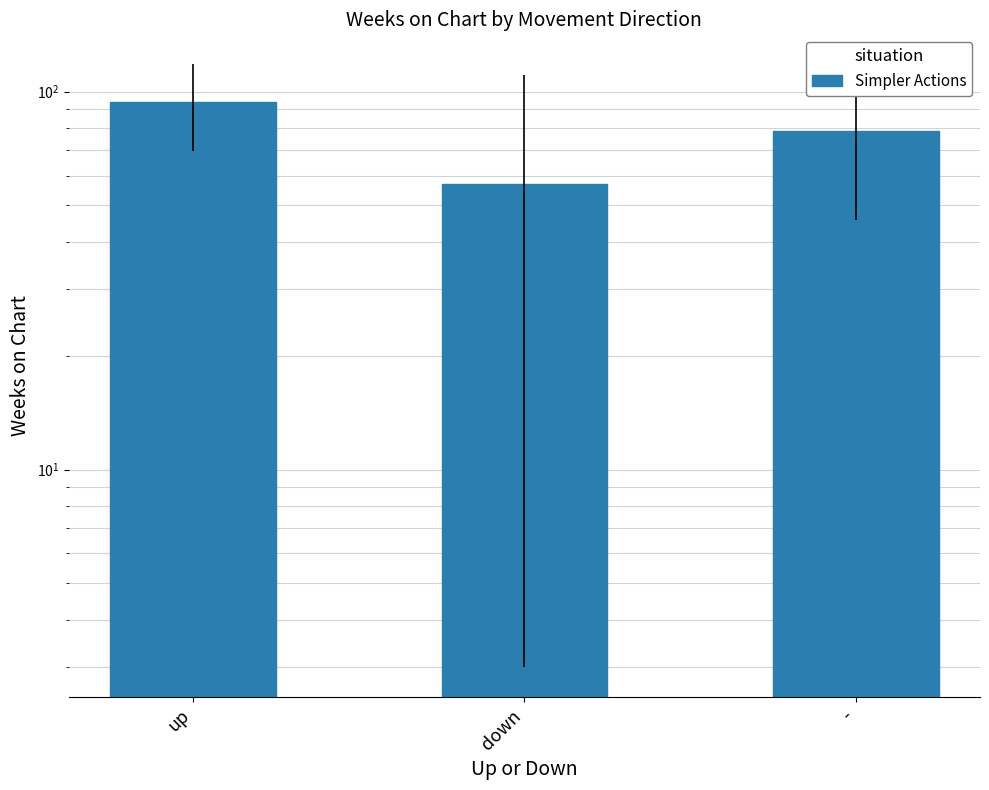

How many bars are there in total?

3